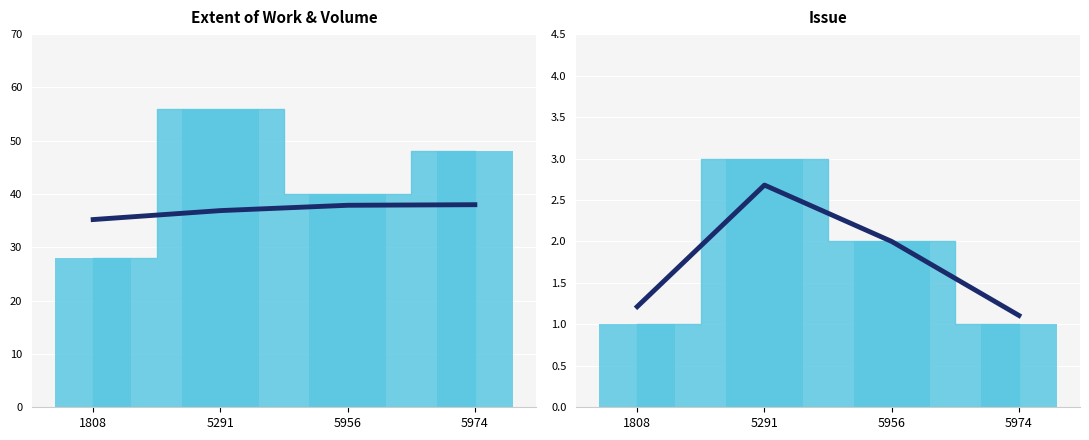

Is it true that Issue (trend) equals 2.7 at 5291?

True